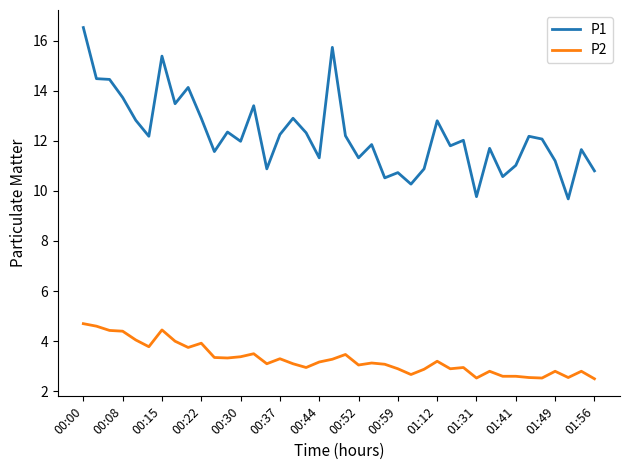

What is the minimum value for P2?

2.5